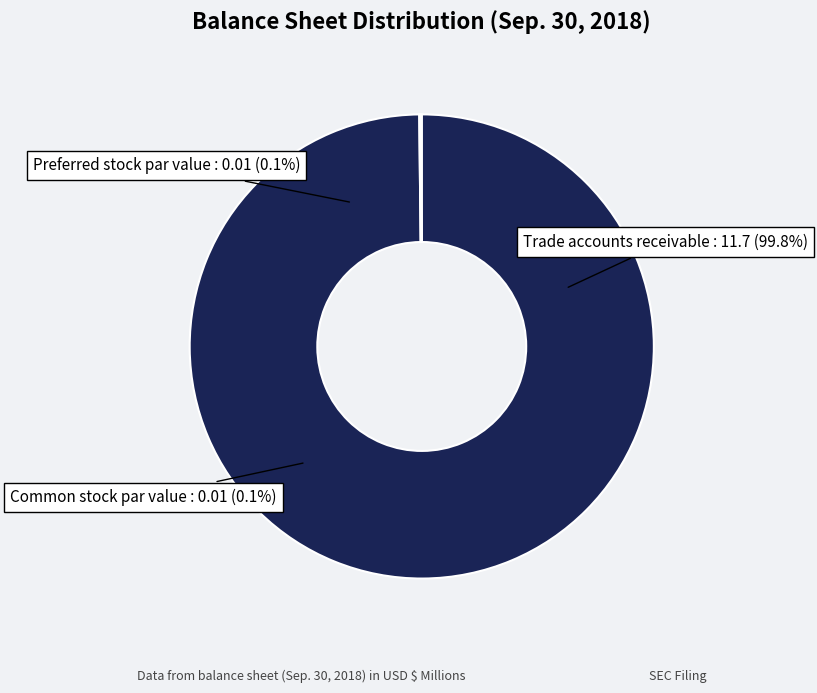

To the nearest percent, what is the difference between the largest and smallest slice percentages?

100%